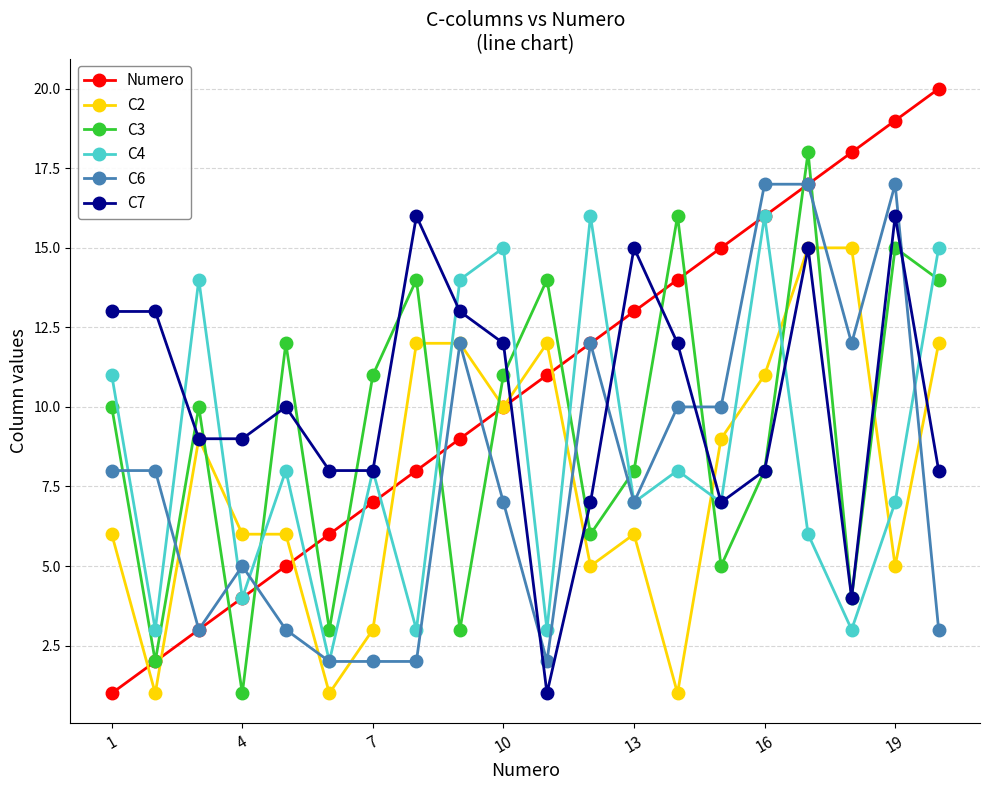

Which series has the largest total across all categories?

Numero